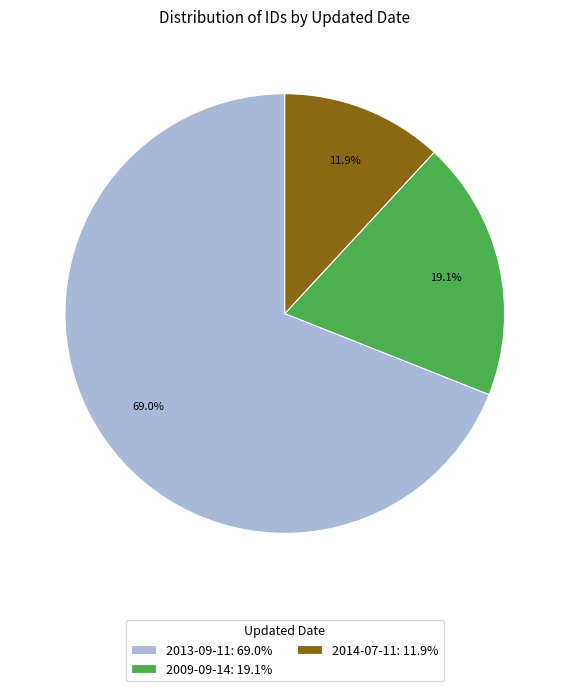

Rank the categories by value from lowest to highest.

2014-07-11: 11.9%, 2009-09-14: 19.1%, 2013-09-11: 69.0%